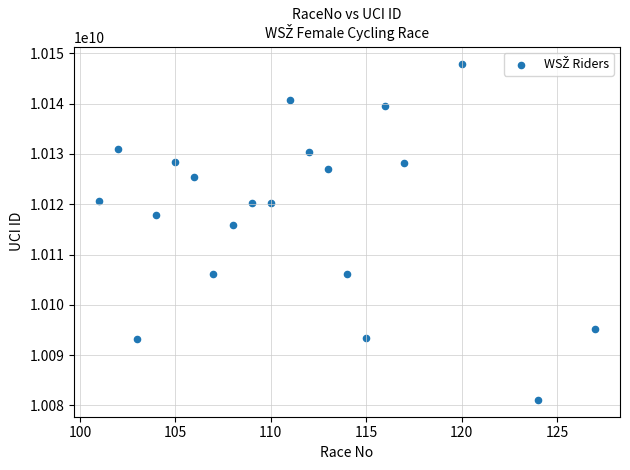

What is the range of X values (max minus min)?

26